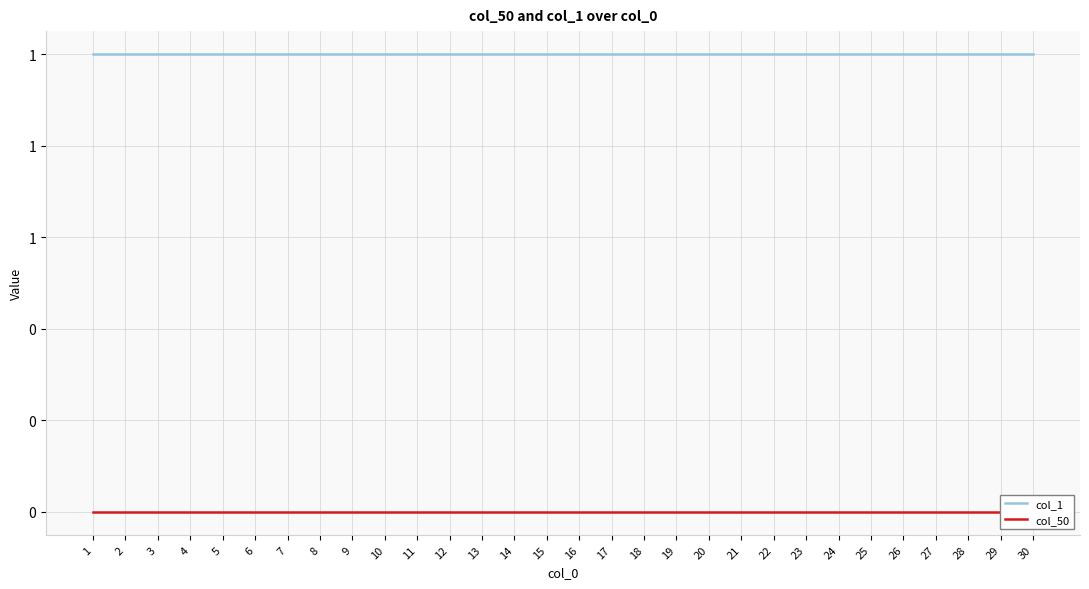

True or false: col_1 and col_50 cross at least once.

False